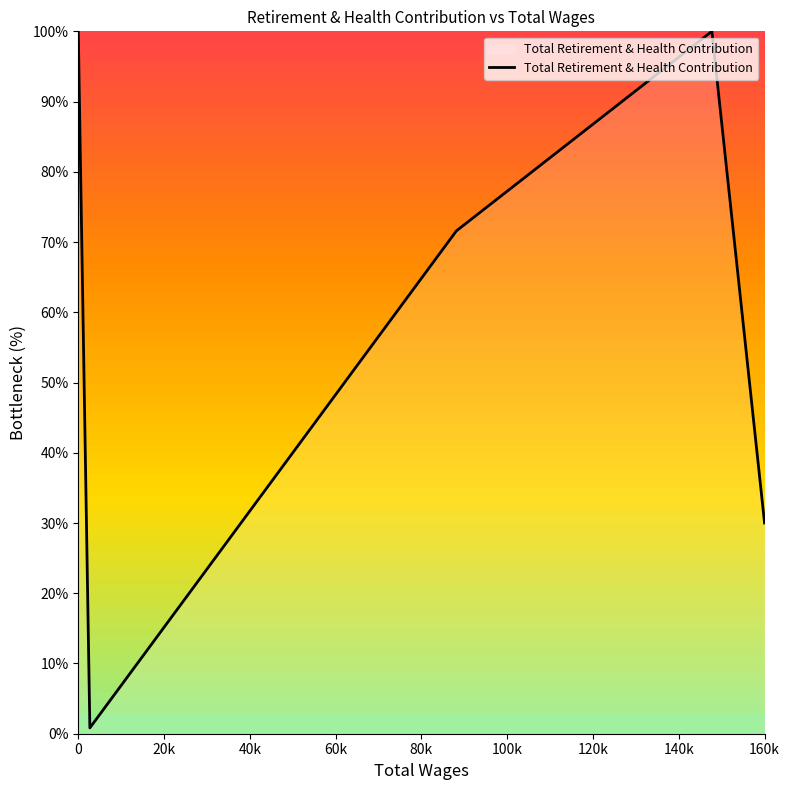

True or false: the data has more than 1 interior local peaks.

False